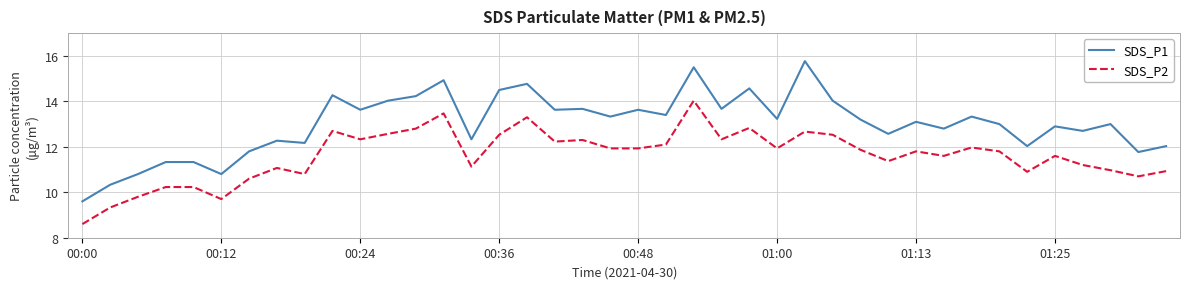

Does the chart display data point markers on the line(s)?

No